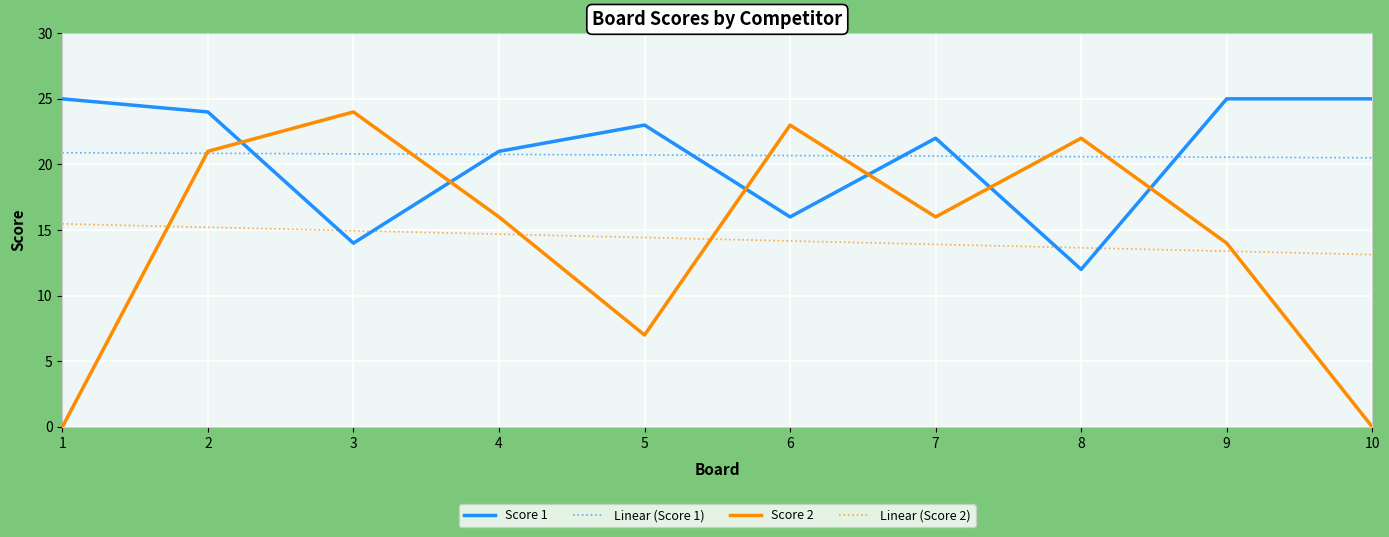

Where do Score 2 and Score 1 first cross each other?

2 and 3